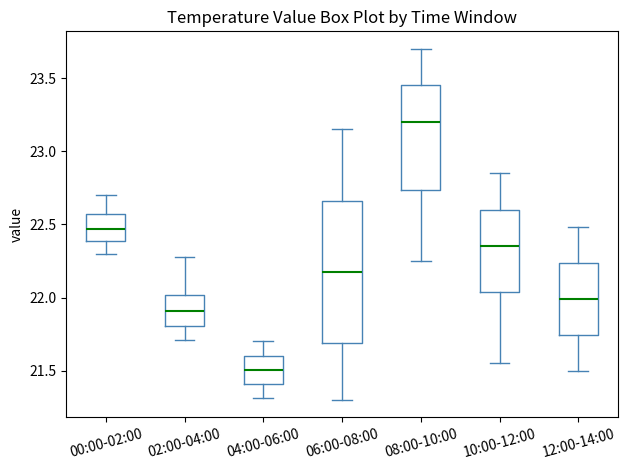

Reading left to right, transcribe this box plot: for each box, give where its median line is, the range the box spans, and where its two whiskers end, as read against the y-axis. The values are not printed on the chart, so give them approximately, as read against the axis.

00:00-02:00: median 22.45, box 22.40 to 22.55, whiskers 22.30 to 22.70
02:00-04:00: median 21.90, box 21.80 to 22.00, whiskers 21.70 to 22.30
04:00-06:00: median 21.50, box 21.40 to 21.60, whiskers 21.30 to 21.70
06:00-08:00: median 22.20, box 21.70 to 22.65, whiskers 21.30 to 23.15
08:00-10:00: median 23.20, box 22.75 to 23.45, whiskers 22.25 to 23.70
10:00-12:00: median 22.35, box 22.05 to 22.60, whiskers 21.55 to 22.85
12:00-14:00: median 22.00, box 21.75 to 22.25, whiskers 21.50 to 22.50